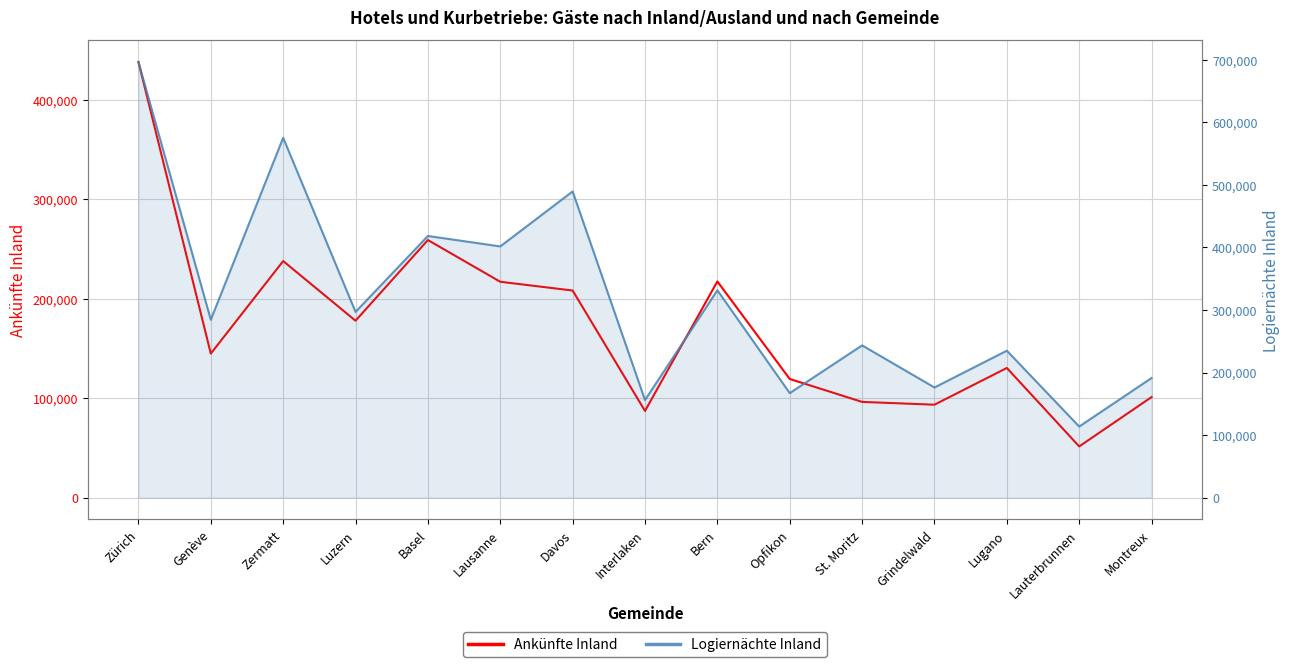

True or false: Ankünfte Inland and Logiernächte Inland intersect in this chart.

False